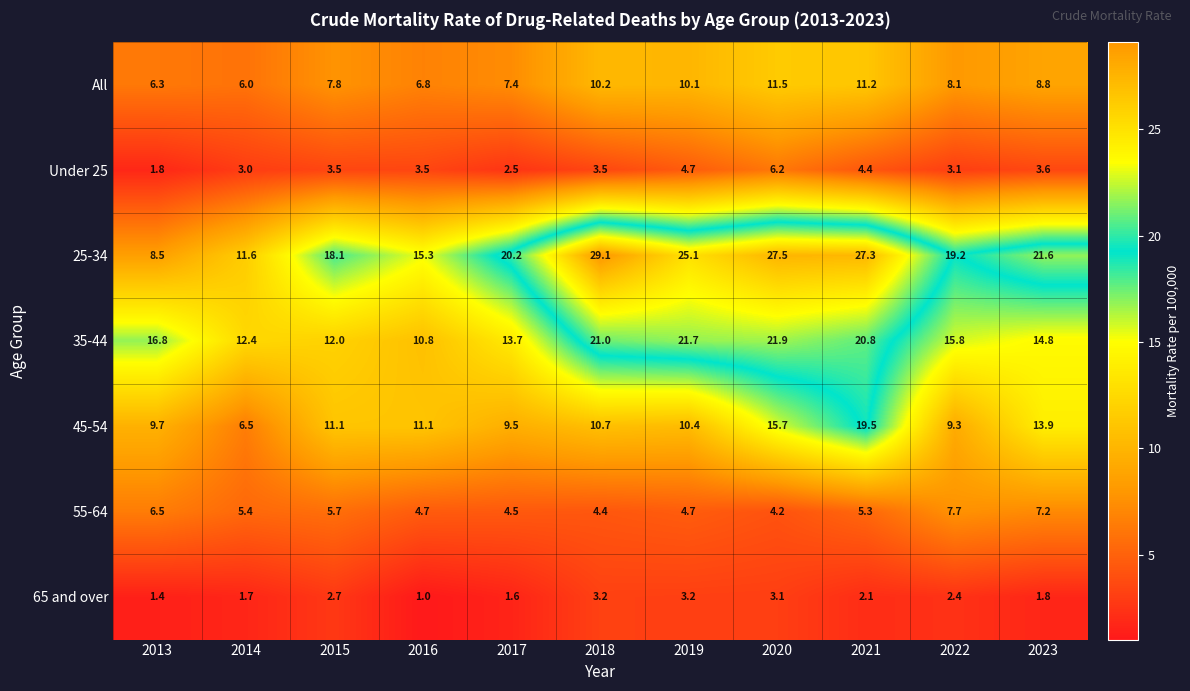

At which category is the sum across all series the highest?

2021